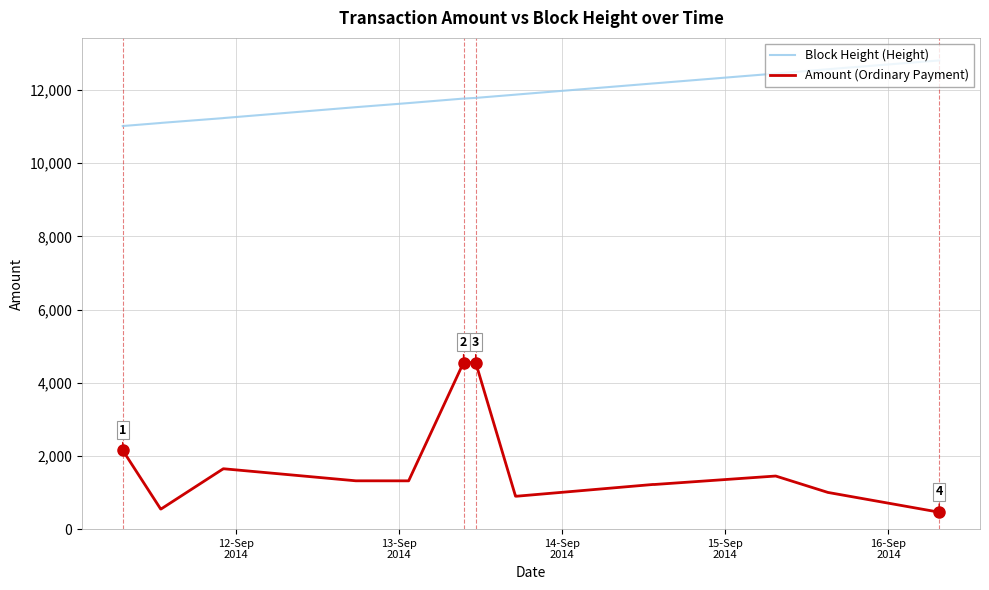

What is the minimum value shown in the chart?

469